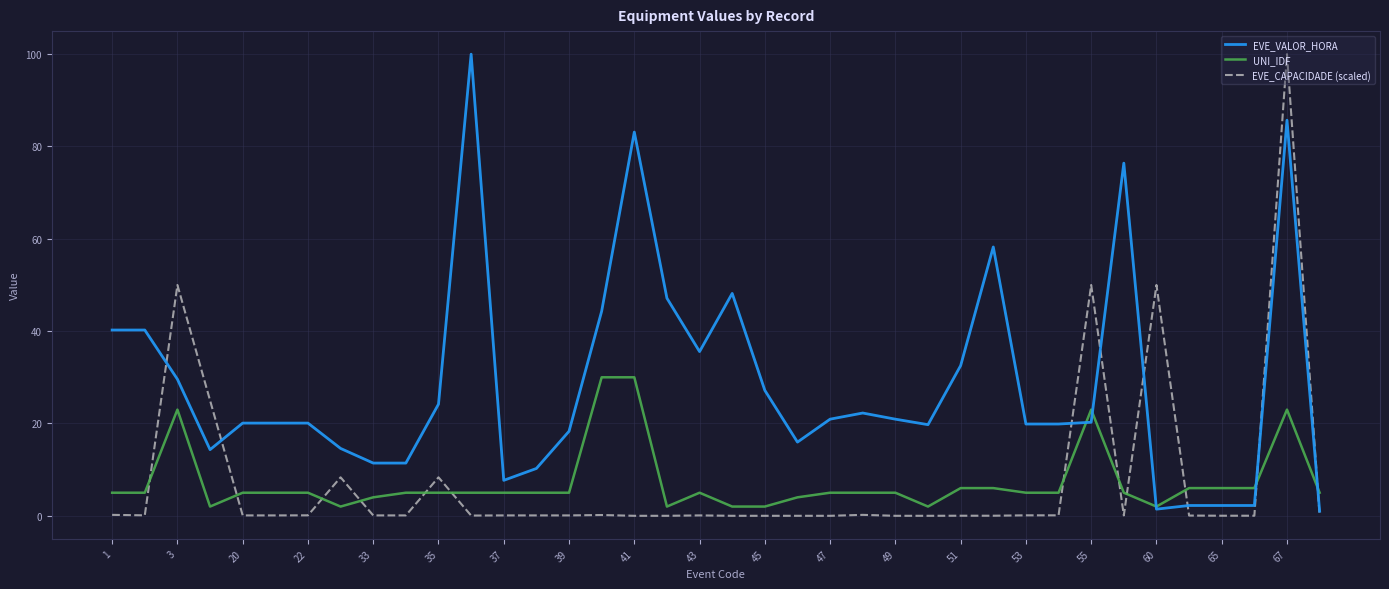

Which series has the largest total across all categories?

EVE_VALOR_HORA